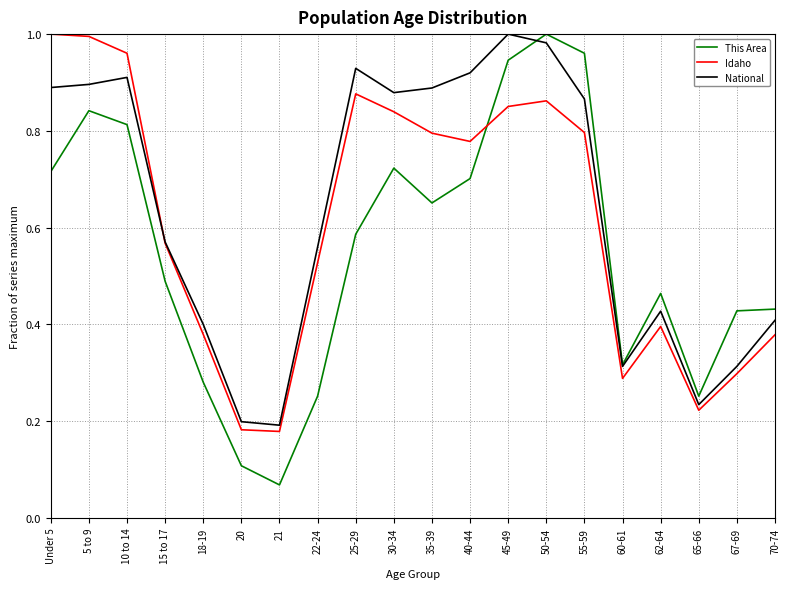

How many categories are shown in the chart?

20